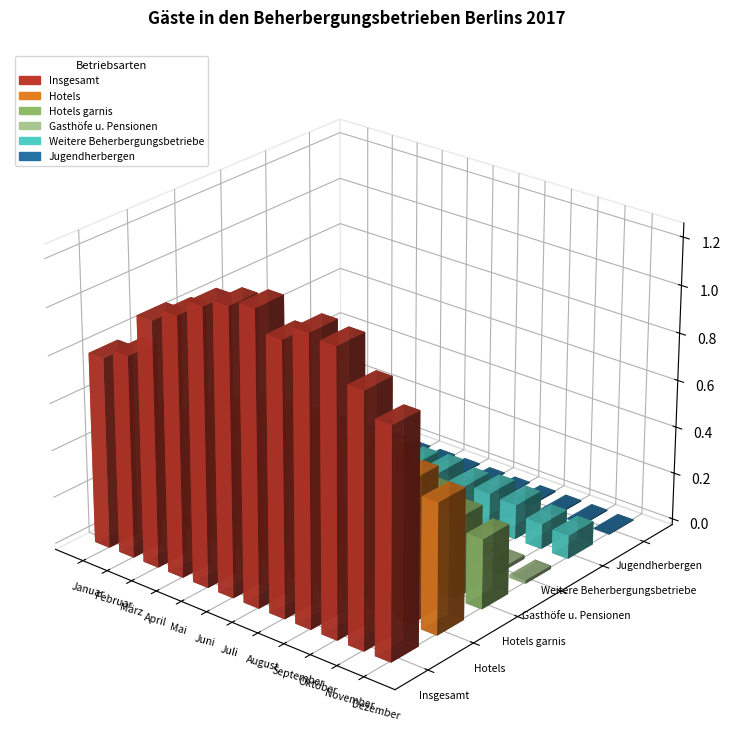

Rank the series by their maximum value, from highest to lowest.

Insgesamt, Hotels, Hotels garnis, Weitere Beherbergungsbetriebe, Gasthöfe u. Pensionen, Jugendherbergen